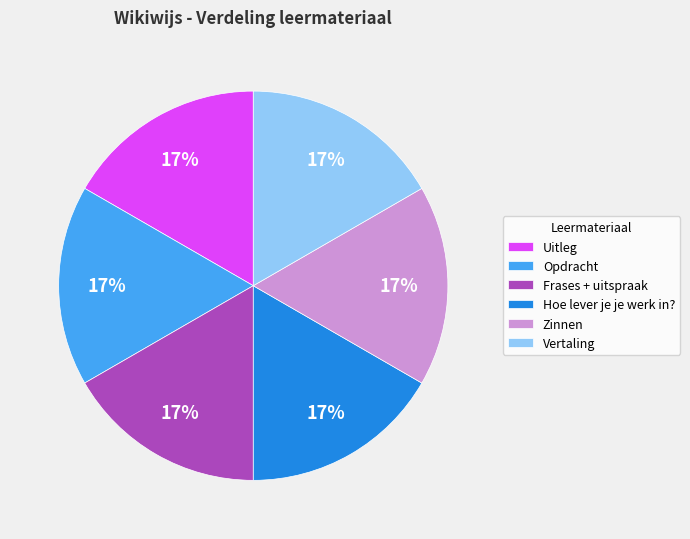

True or false: Frases + uitspraak accounts for 17% of the total.

True